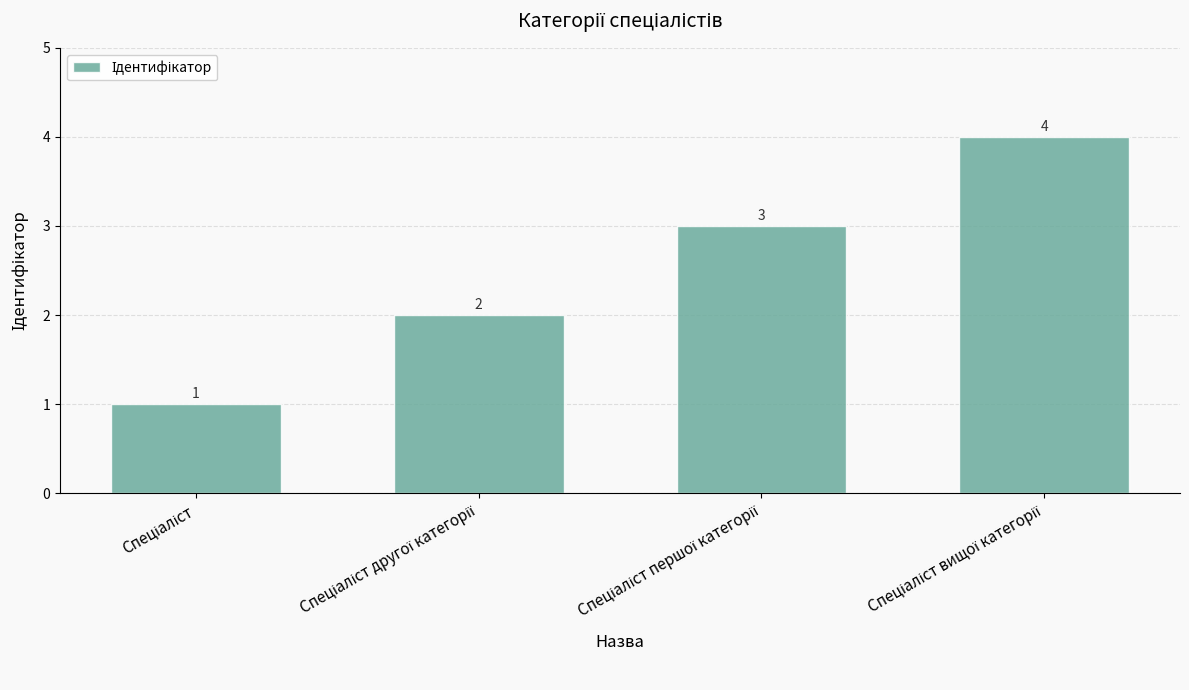

What is the difference between the second highest and minimum values?

2